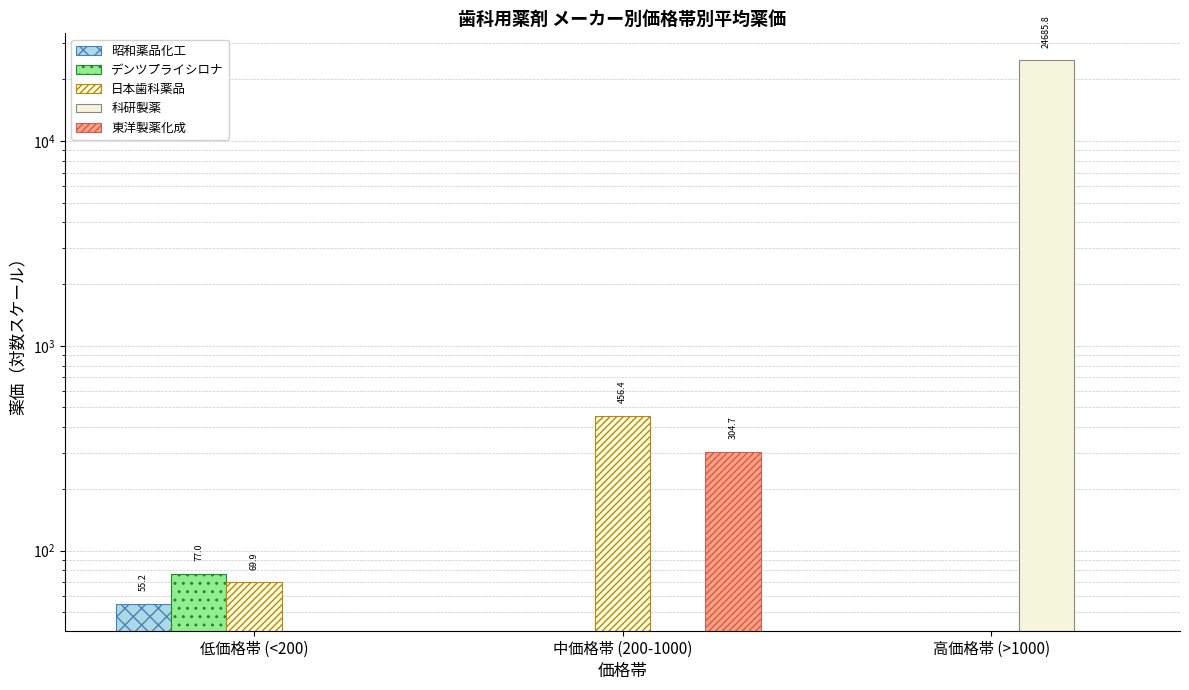

What is the sum of the 昭和薬品化工 values at 低価格帯 (<200) and 高価格帯 (>1000)?

55.2